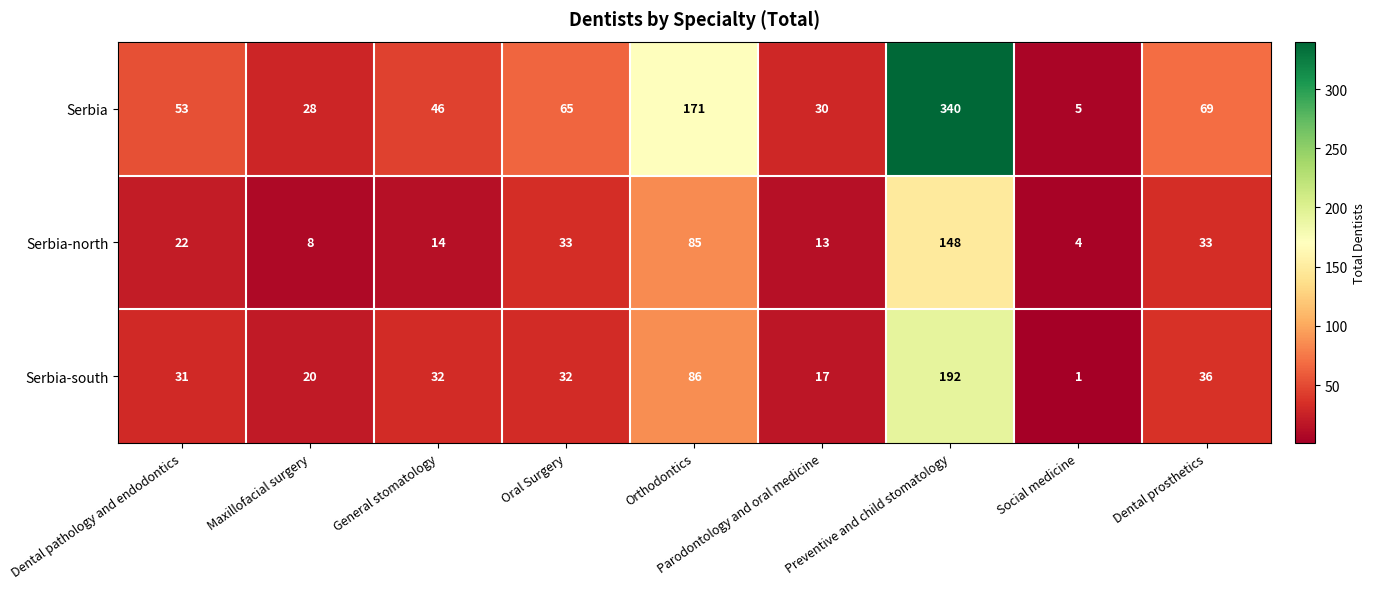

Which series has the widest spread of values?

Serbia